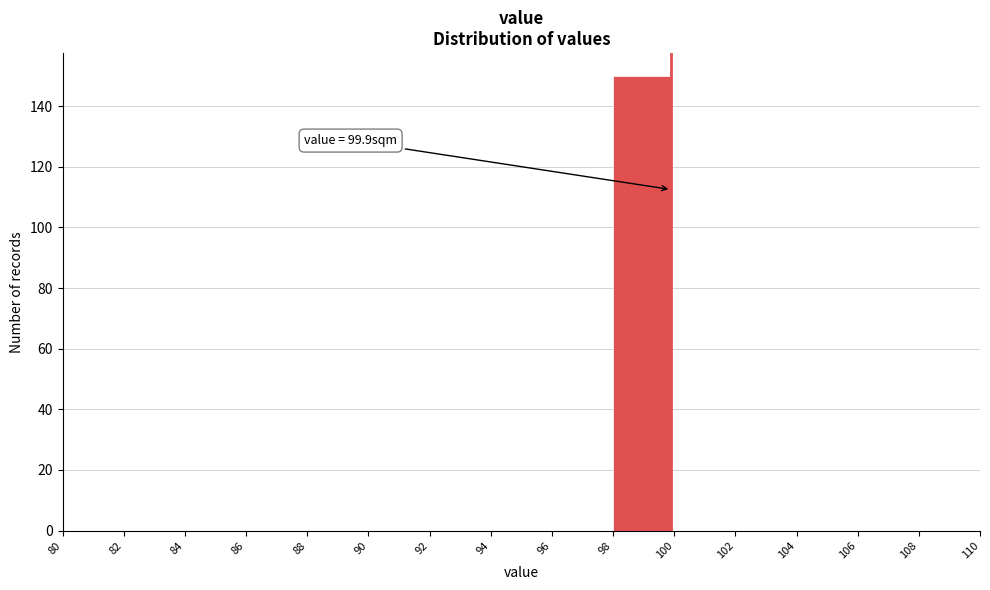

Which range on the x-axis has the tallest bar?

98 to 100